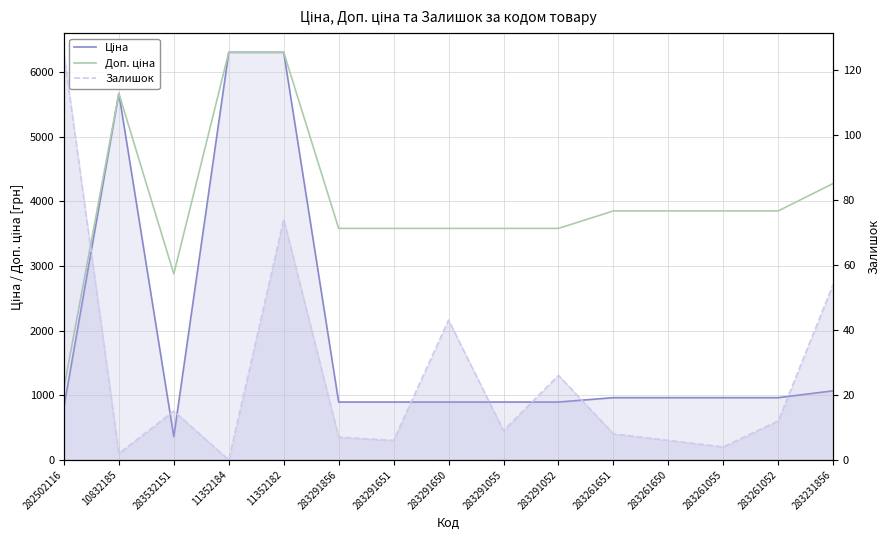

Which has a higher value, 283231856 or 282502116?

283231856